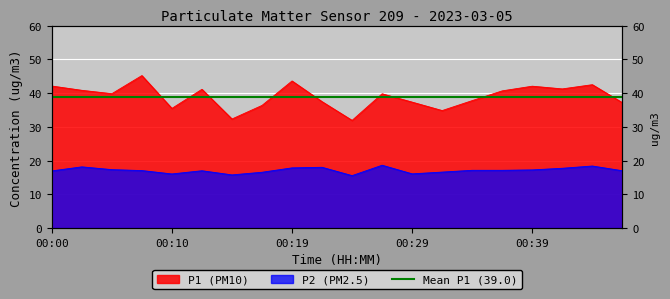

Is the value of P1 at 00:42 greater than the value of P2 at 00:05?

Yes